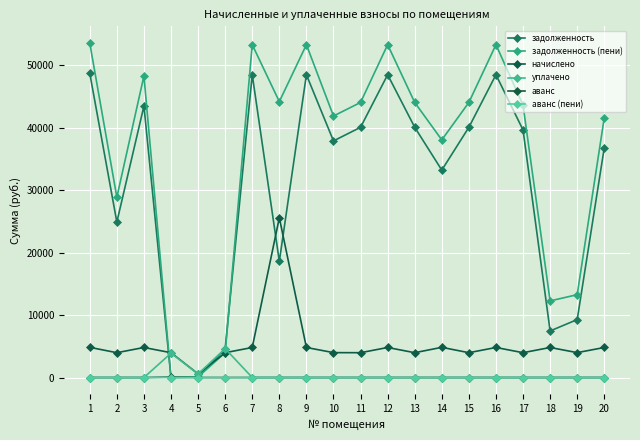

Where is начислено nearest to the value 13069?

14